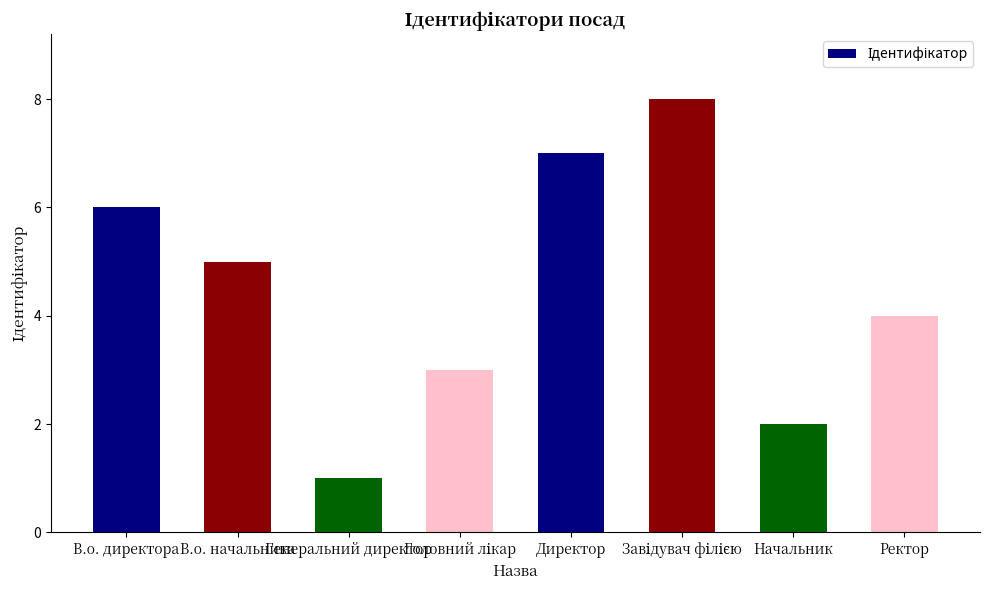

At which label does the data first exceed 5?

В.о. директора